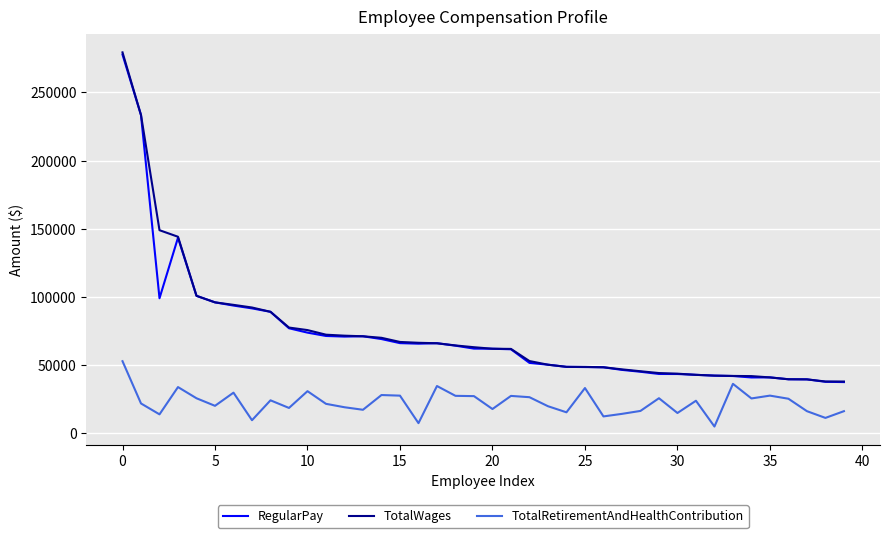

What is the maximum value for TotalRetirementAndHealthContribution?

52597